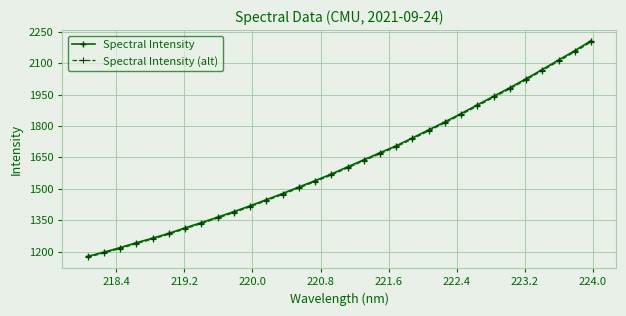

Which series has the widest spread of values?

Spectral Intensity